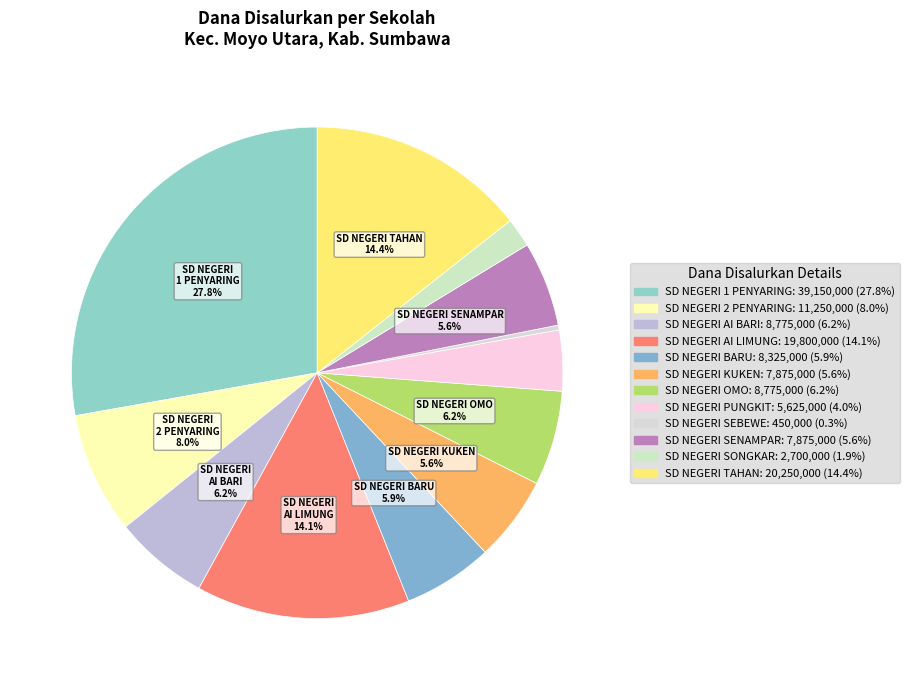

To the nearest percent, what is the average slice percentage?

8%